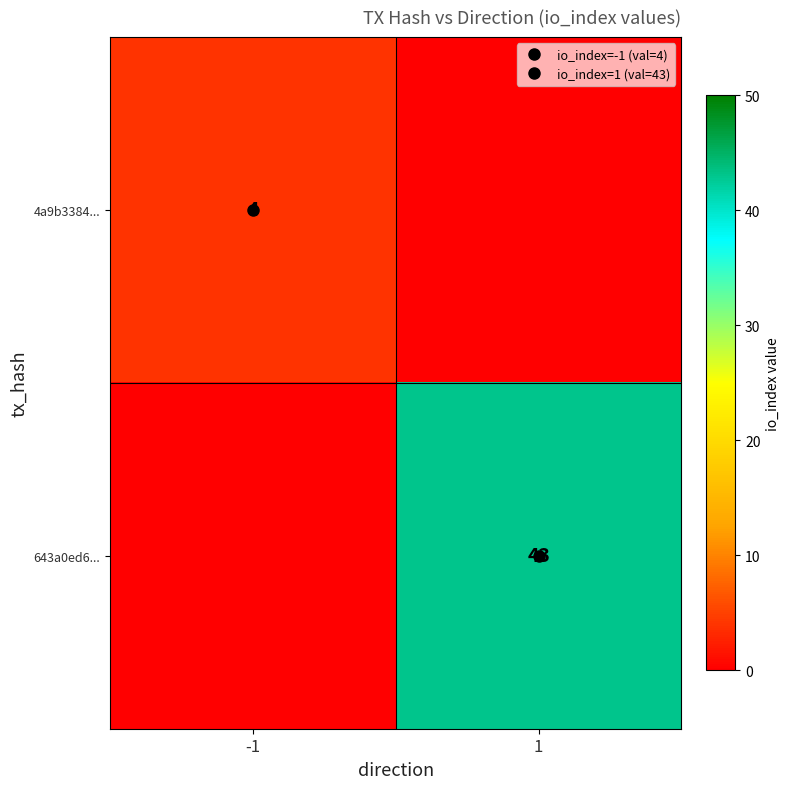

How many values in 4a9b3384... are above zero?

1